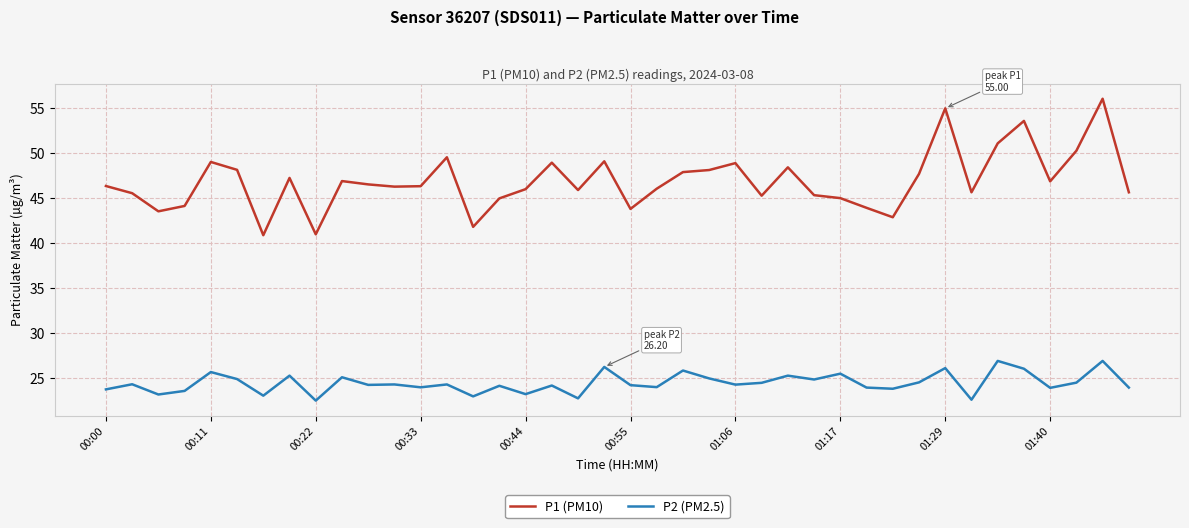

What is the difference between the maximum and minimum values in the P1 (PM10) series?

15.2